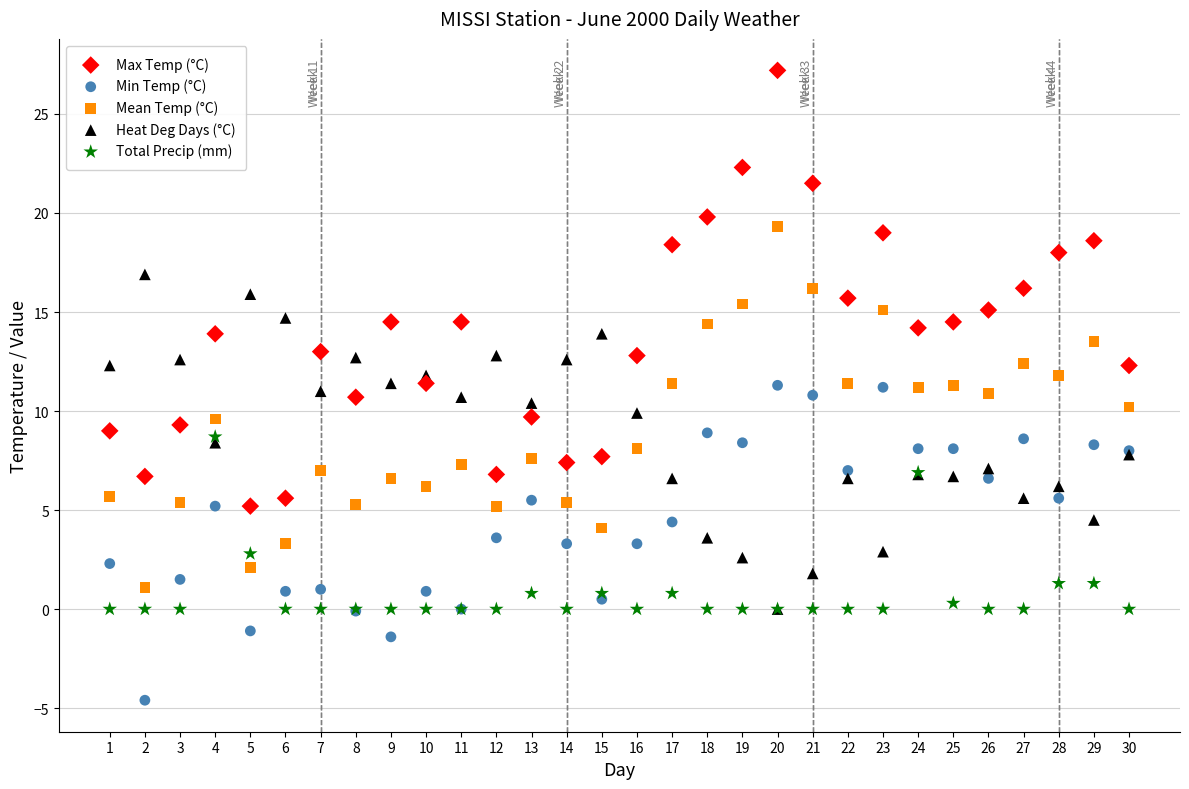

Which series reaches the minimum Y coordinate?

Min Temp (°C)